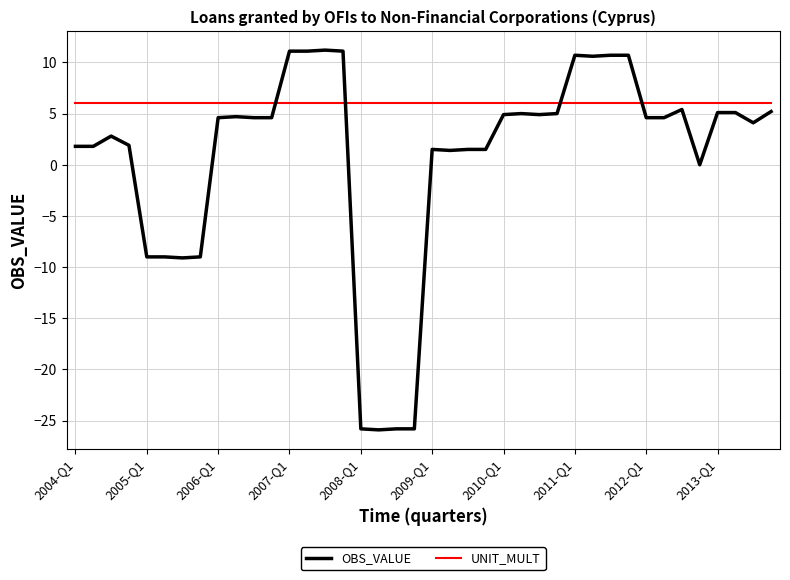

True or false: OBS_VALUE and UNIT_MULT intersect in this chart.

True